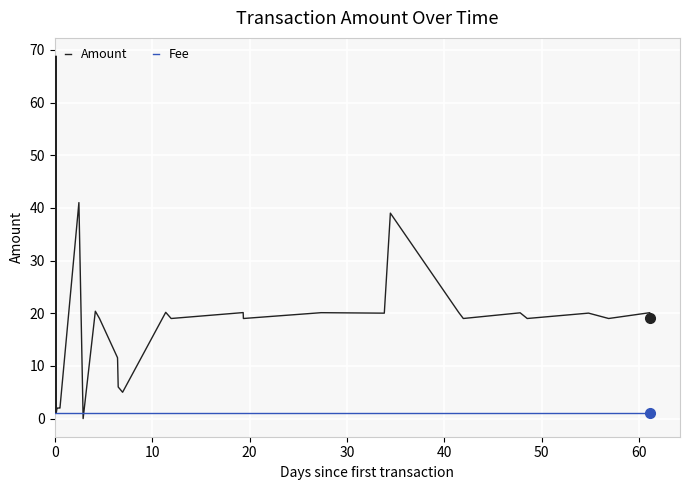

What is the maximum value for Amount?

68.8